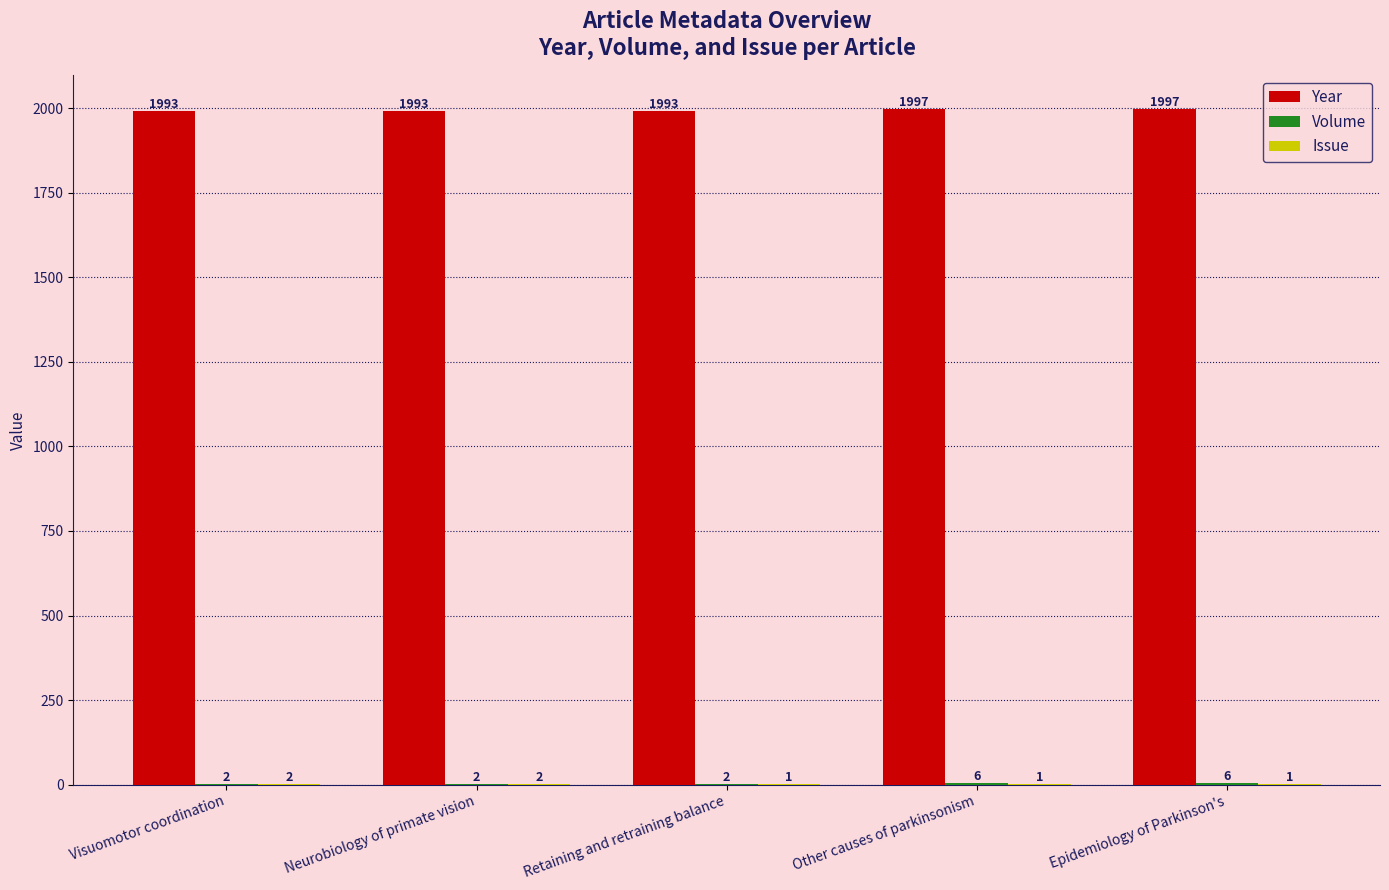

What is the sum of the Year values at Other causes of parkinsonism and Retaining and retraining balance?

3990